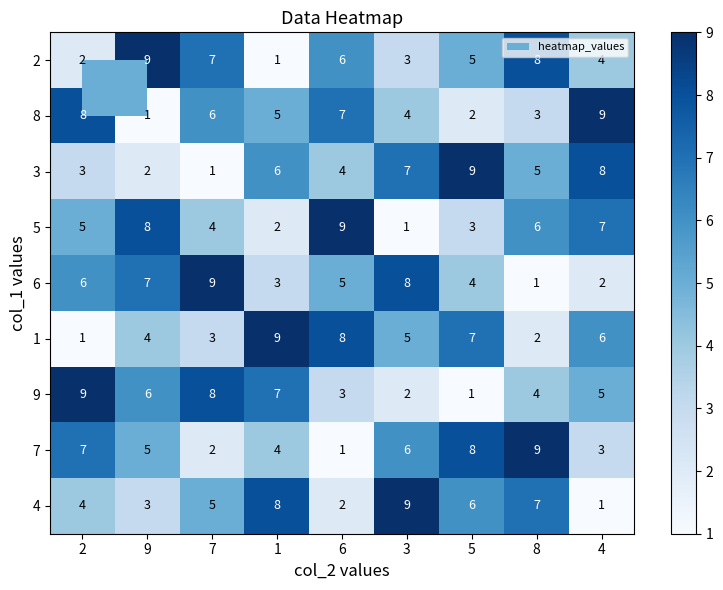

Is it true that 6 equals 0 at 4?

False